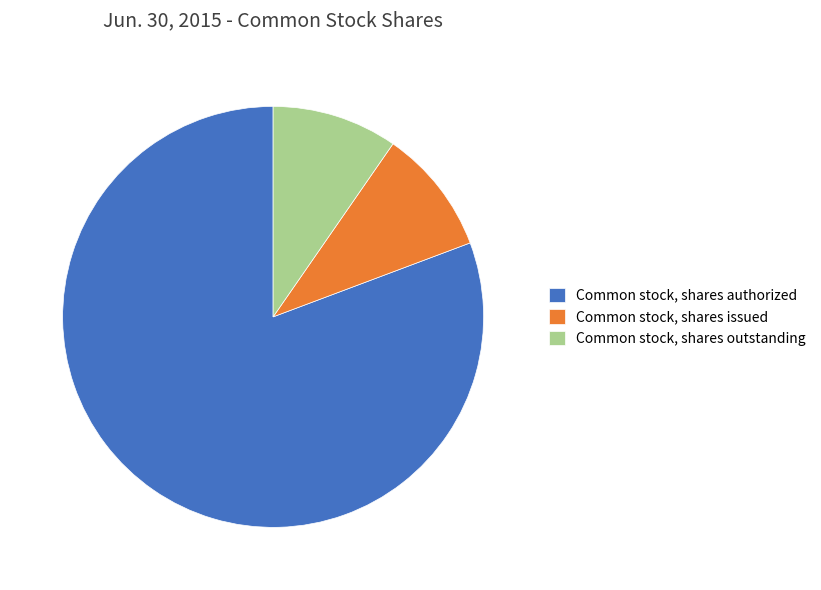

Which has a higher value, Common stock, shares issued or Common stock, shares authorized?

Common stock, shares authorized